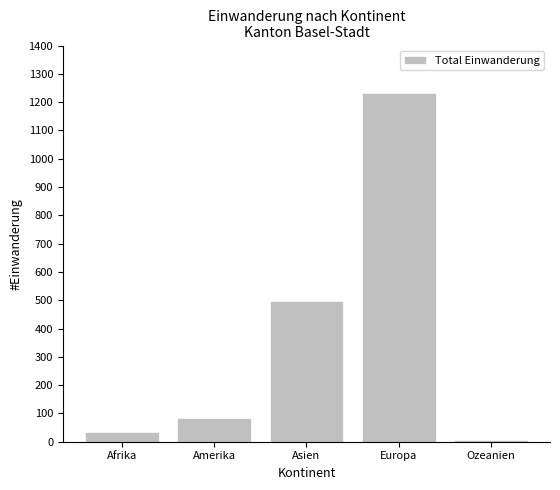

The chart shows a value of 115 at Asien. True or false?

False